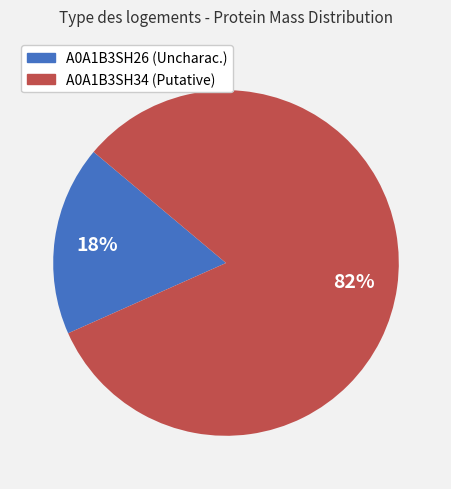

To the nearest percent, what is the difference between the largest and smallest slice percentages?

64%